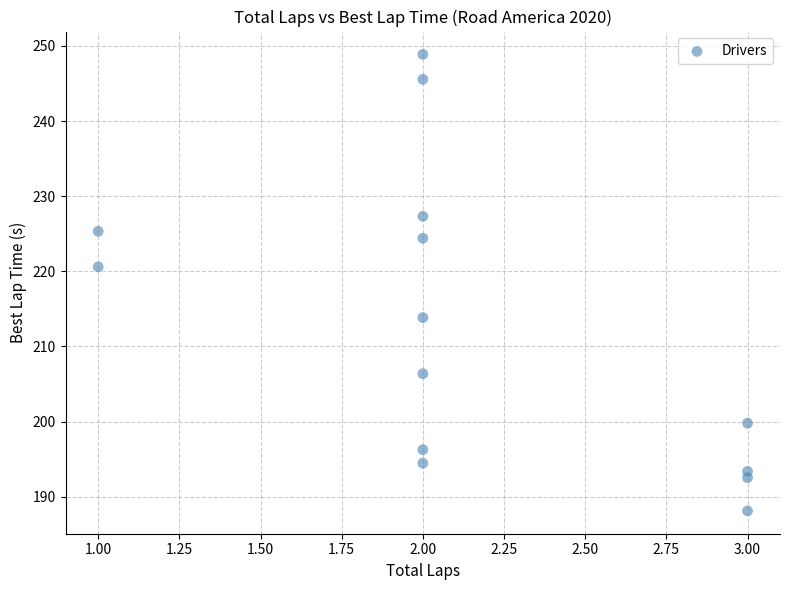

What is the range of Y values (max minus min)?

60.7